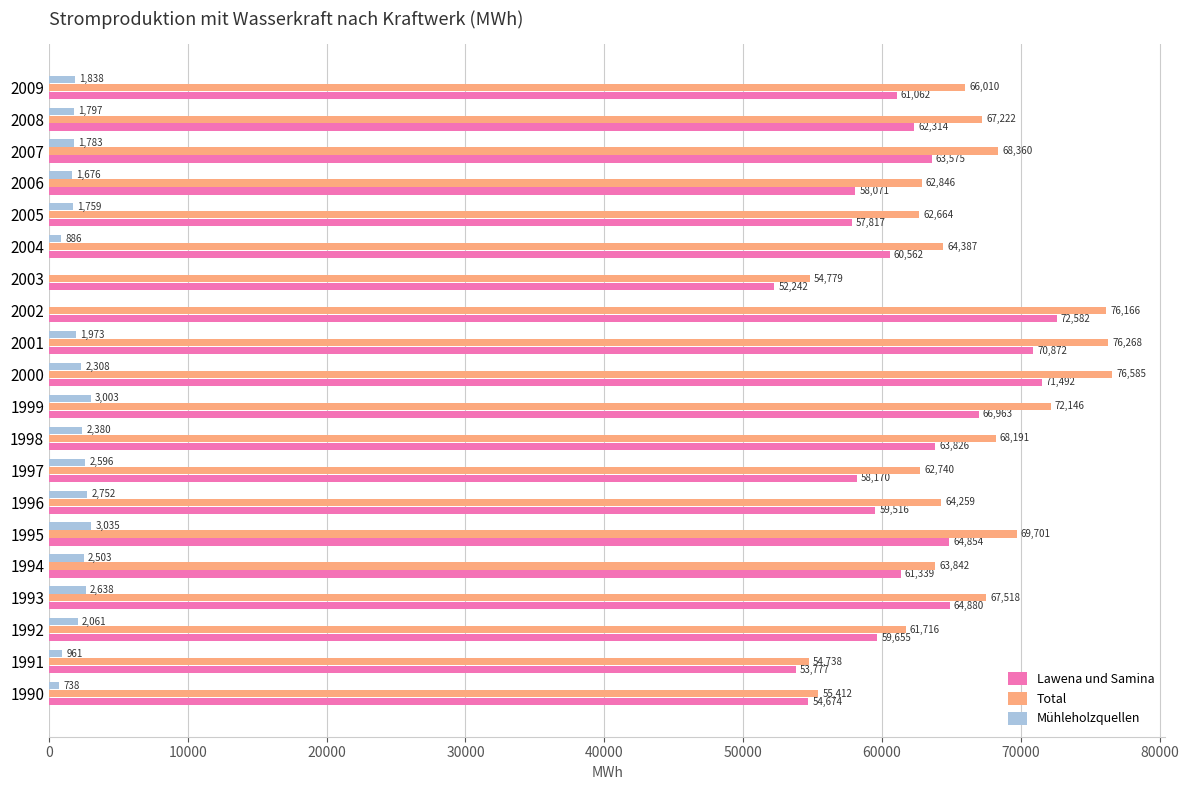

Between 1993 and 2000, which series saw the biggest shift?

Total